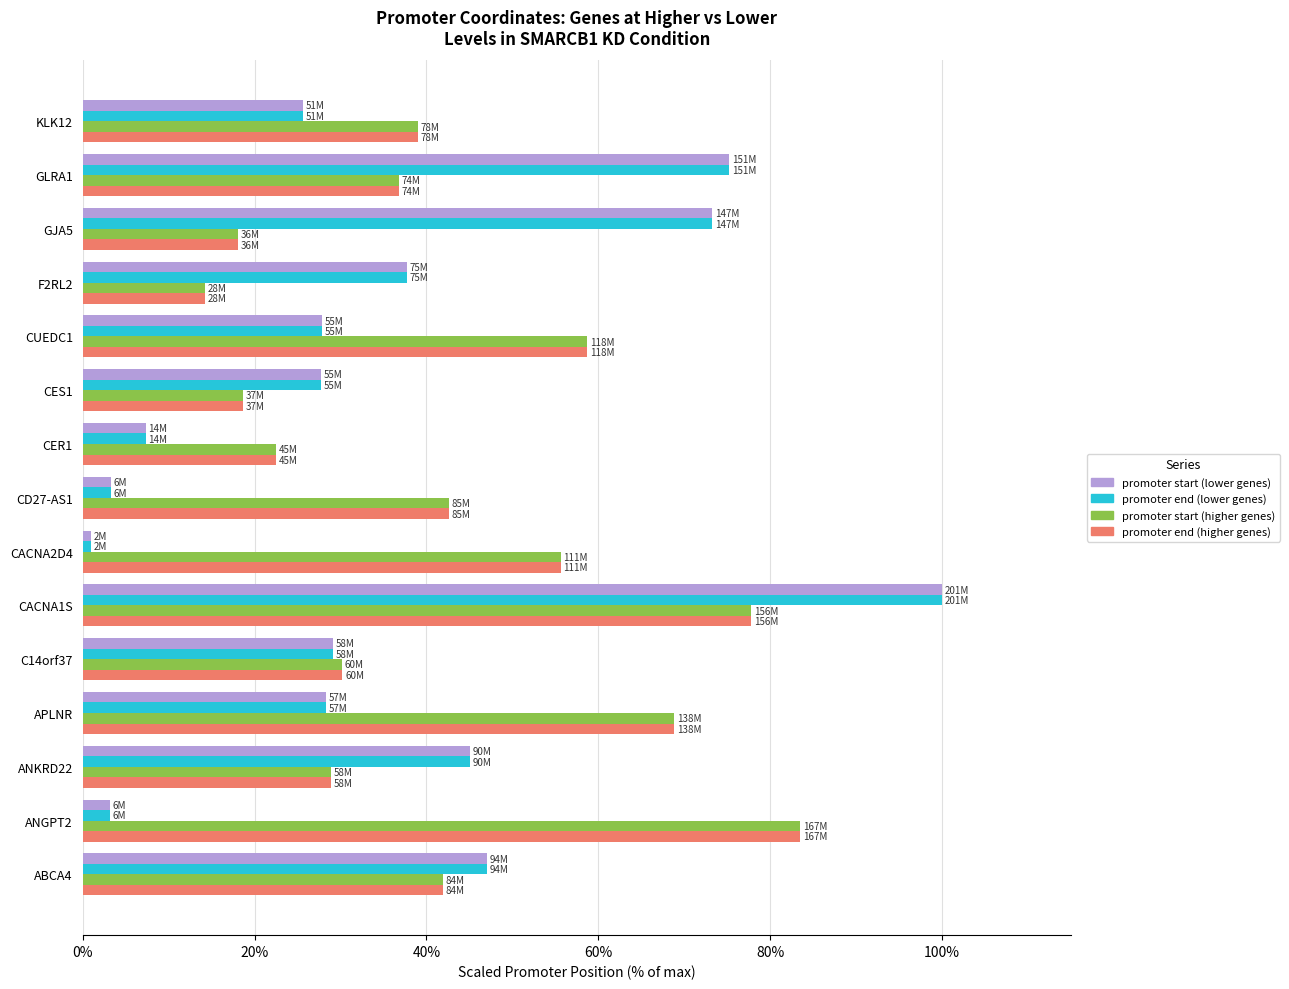

How many values in the promoter start (higher genes) series exceed 39?

8